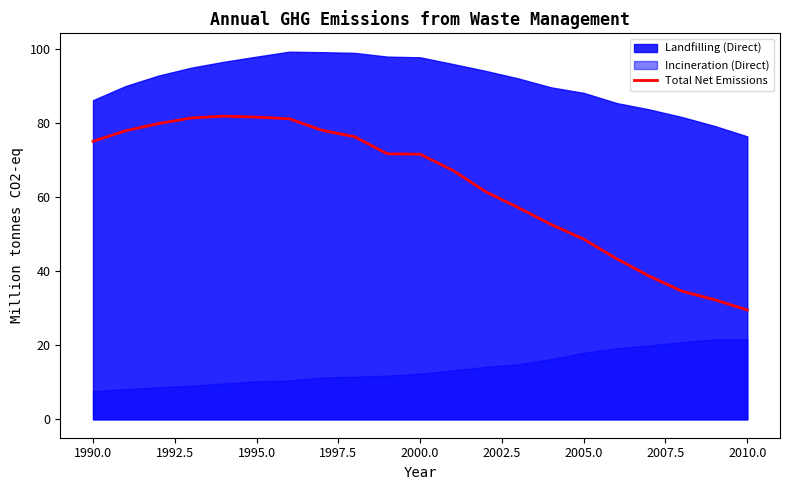

What is the minimum value for Total Net Emissions?

29.5